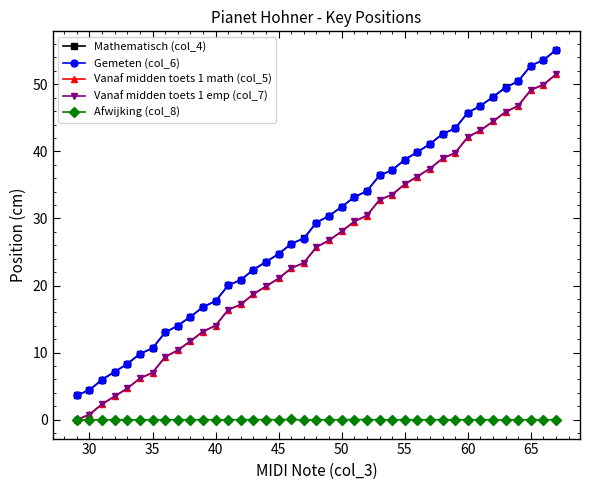

What is the value of the Vanaf midden toets 1 math (col_5) point at the 13th from the left?

16.4